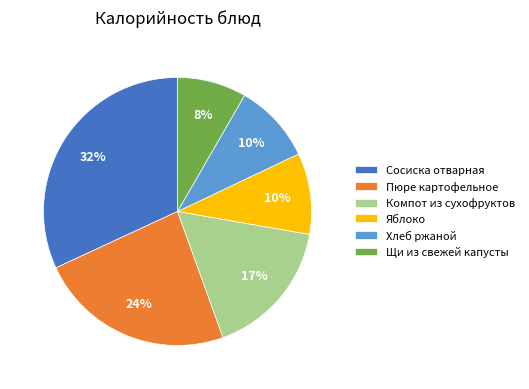

To the nearest percent, what is the combined percentage of Компот из сухофруктов and Сосиска отварная?

49%